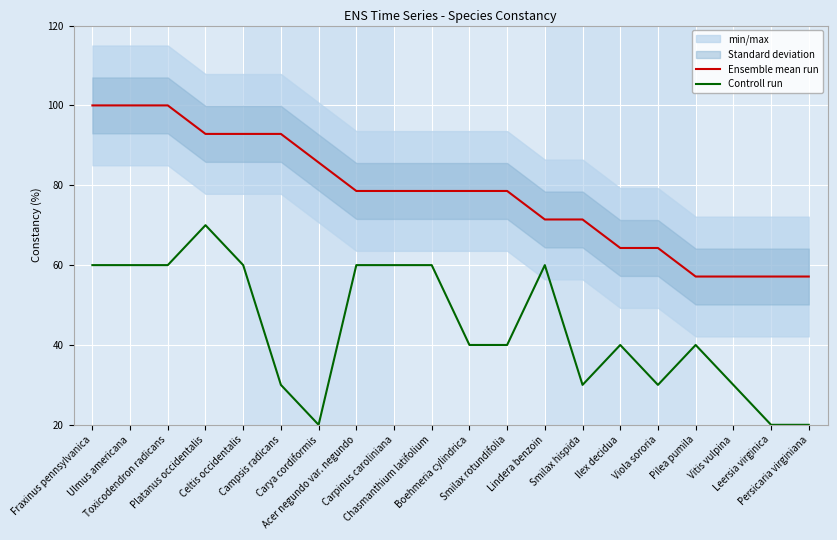

Does the chart display data point markers on the line(s)?

No